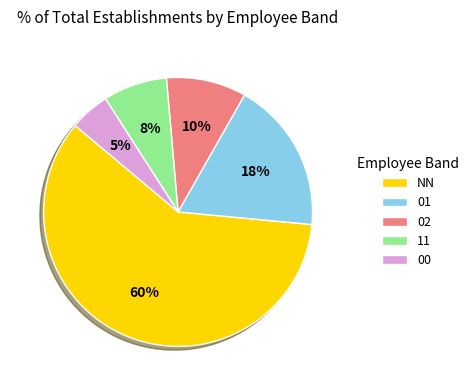

Rank the categories by value from highest to lowest.

NN, 01, 02, 11, 00